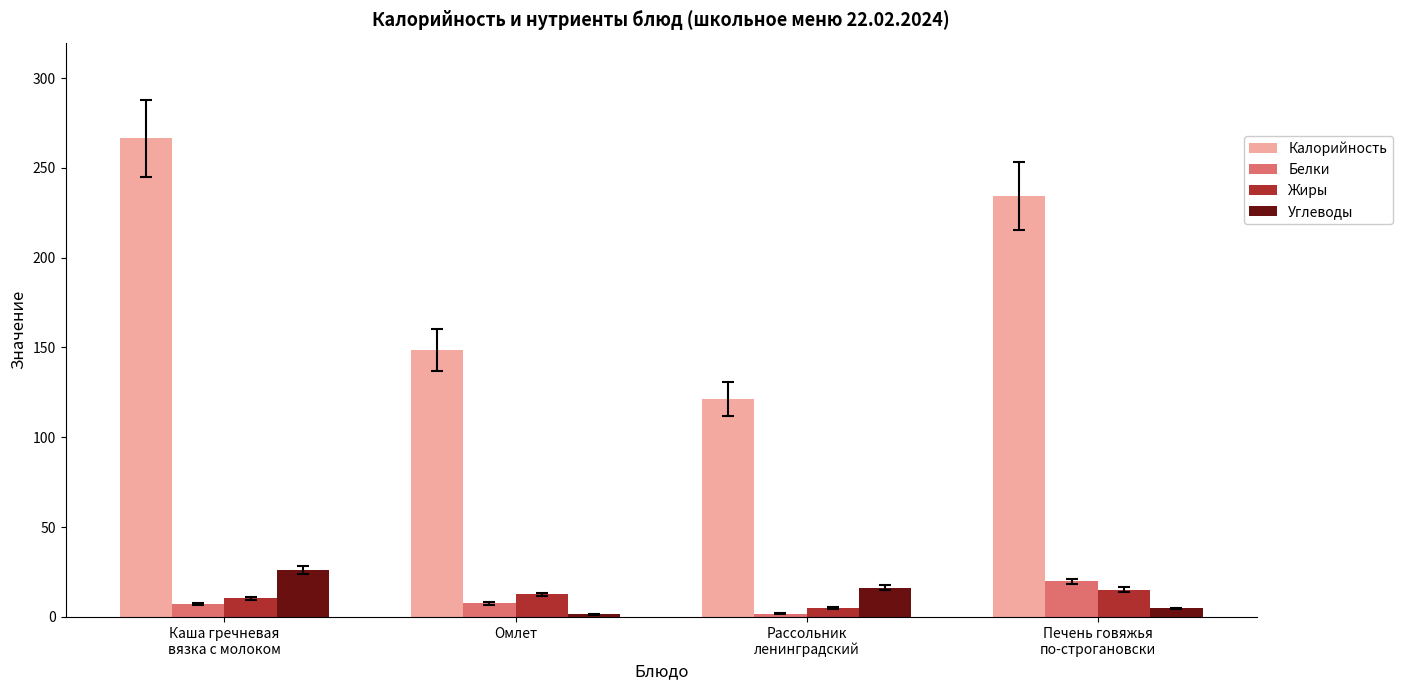

Does the chart contain stacked bars?

No